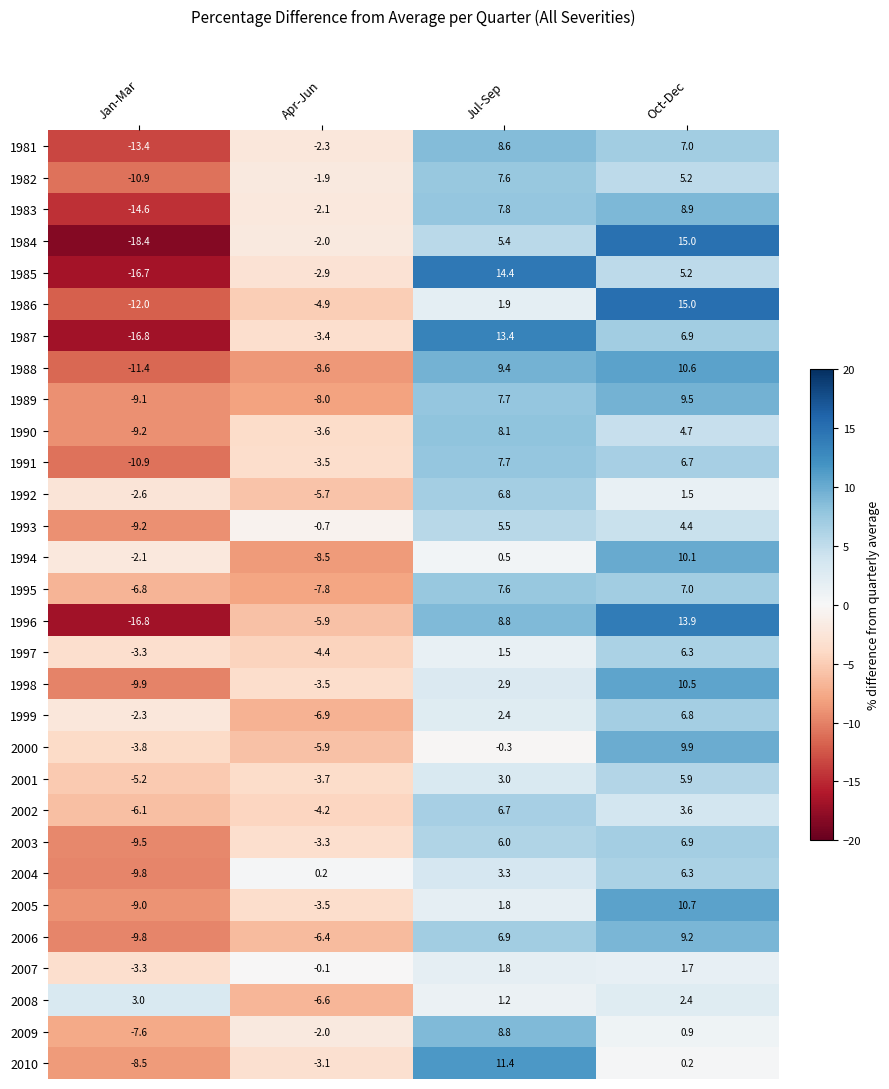

How many distinct data groups are displayed?

30